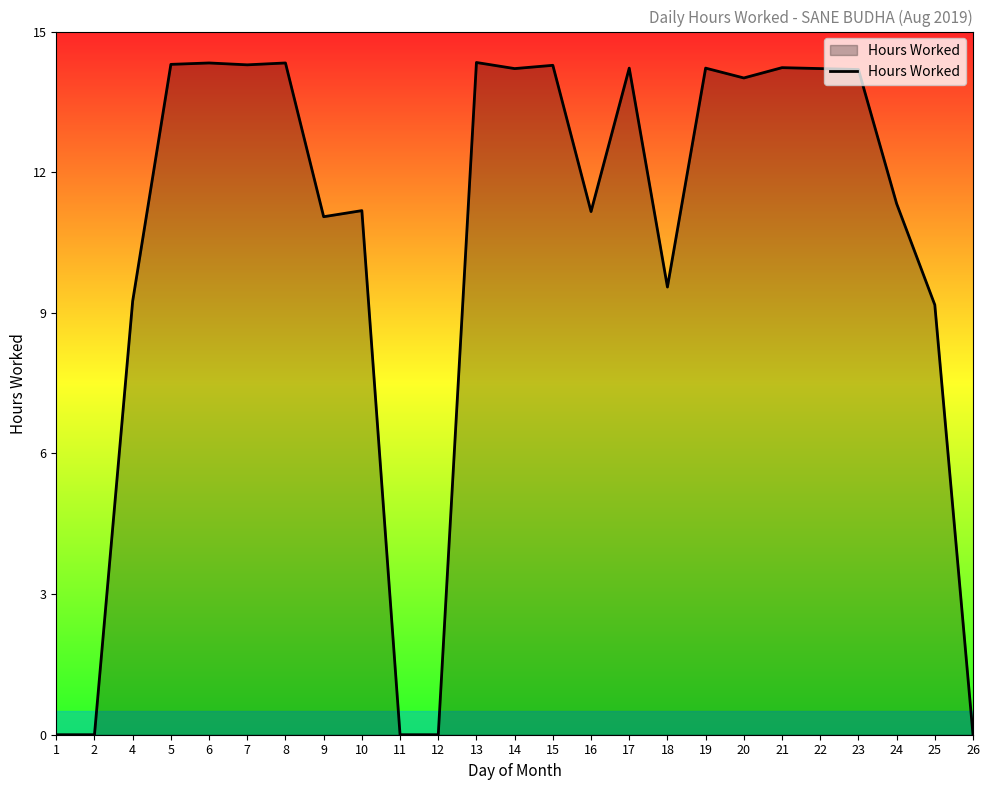

The value at 17 is 9.1. True or false?

False